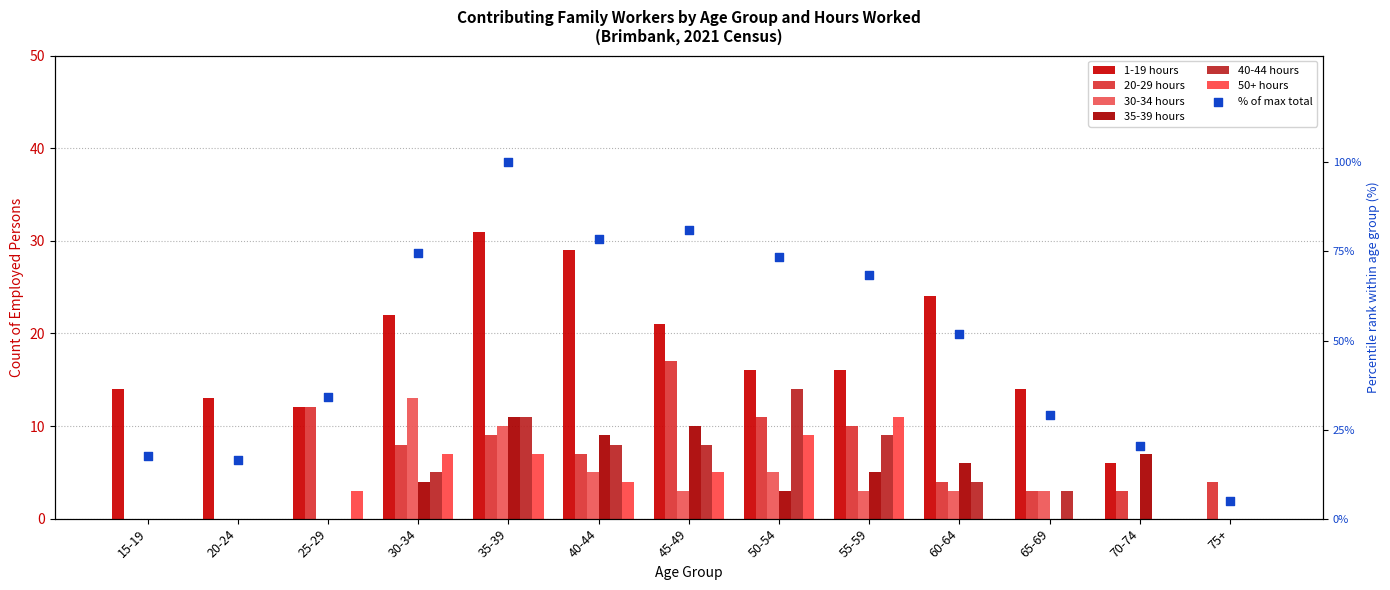

At which category is the sum across all series the highest?

35-39